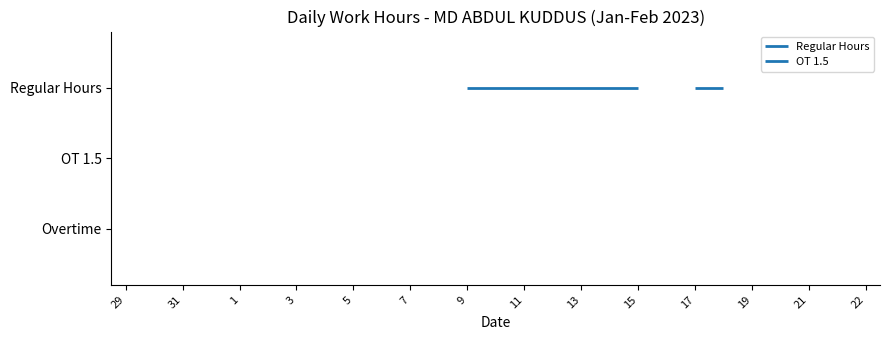

Which category has the lowest value in the OT 1.5 series?

29